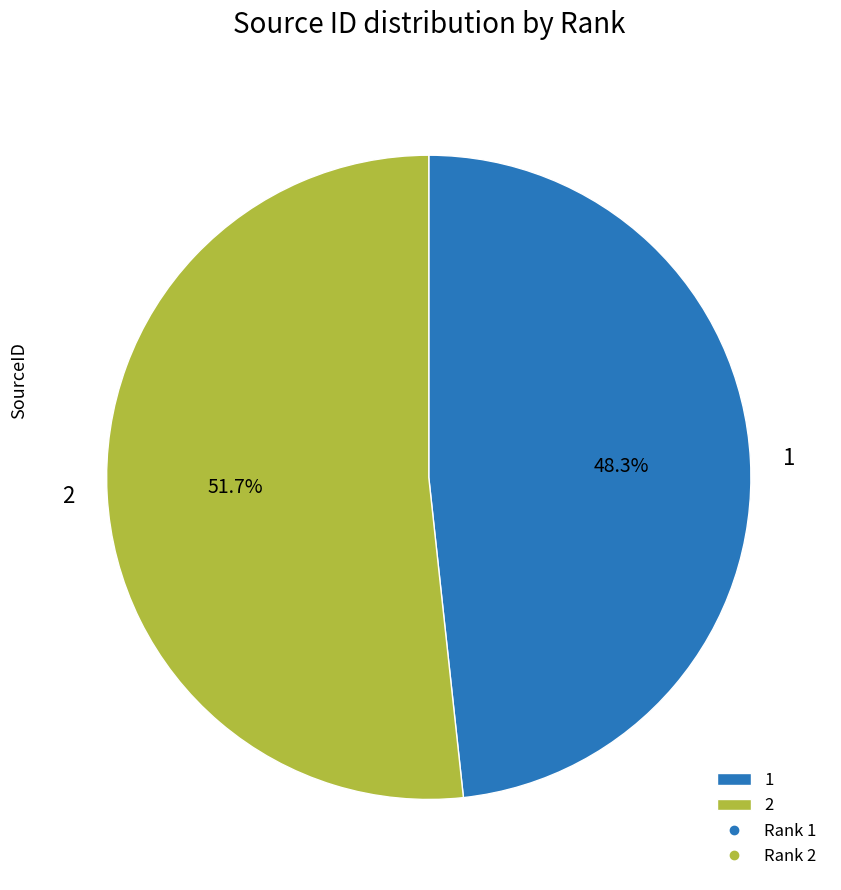

To the nearest percent, what is the combined percentage of 1 and 2?

100%